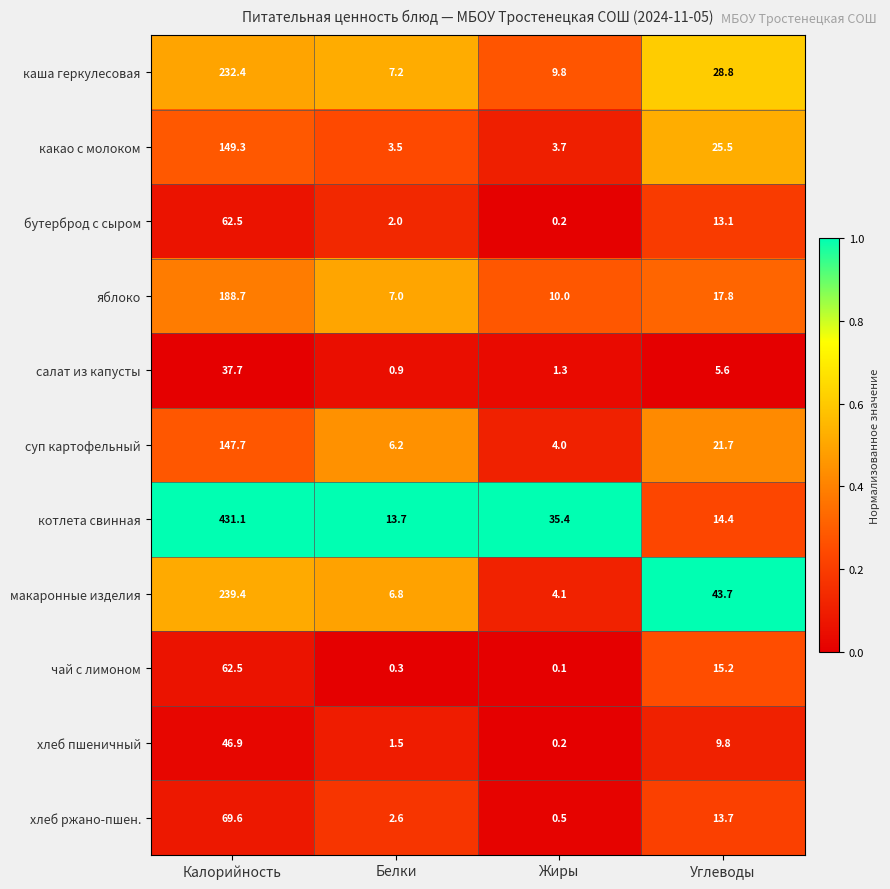

Rank the categories by макаронные изделия value from lowest to highest.

Жиры, Белки, Углеводы, Калорийность